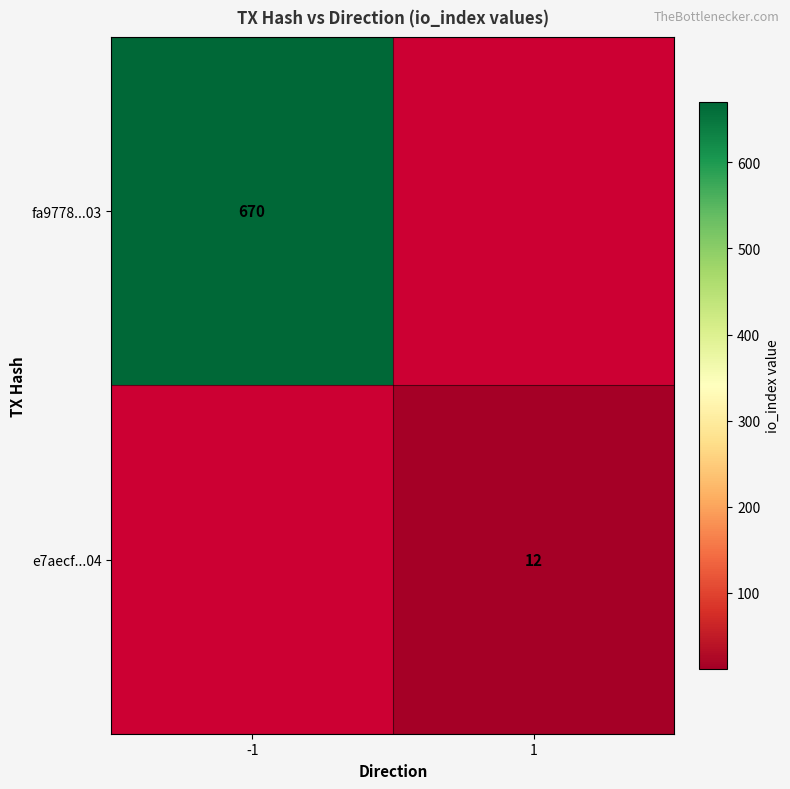

The value of e7aecf...04 at 1 is 3. True or false?

False